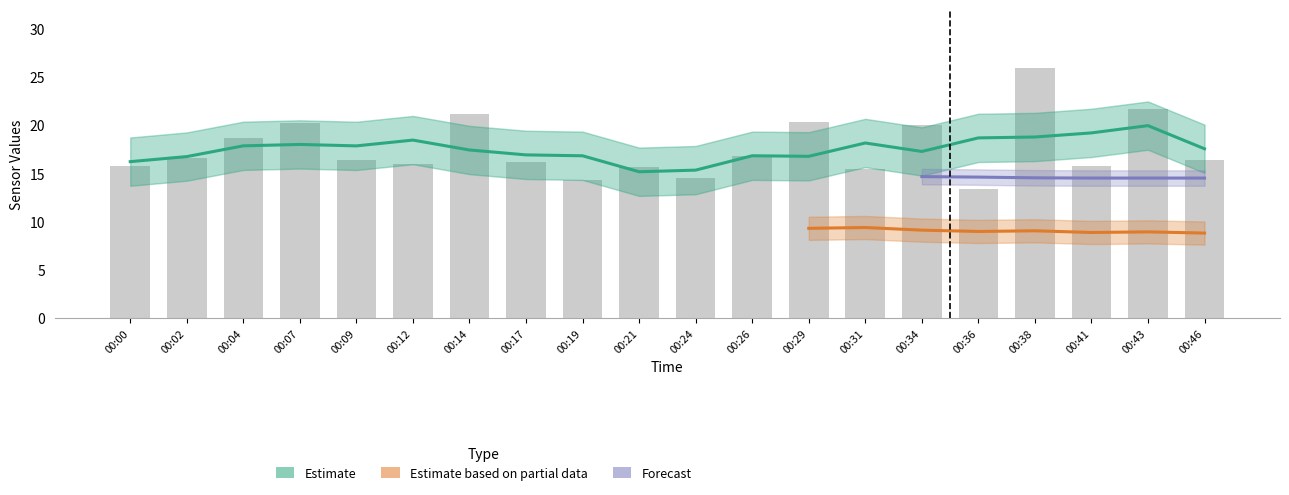

At which category is the sum across all series the highest?

00:38